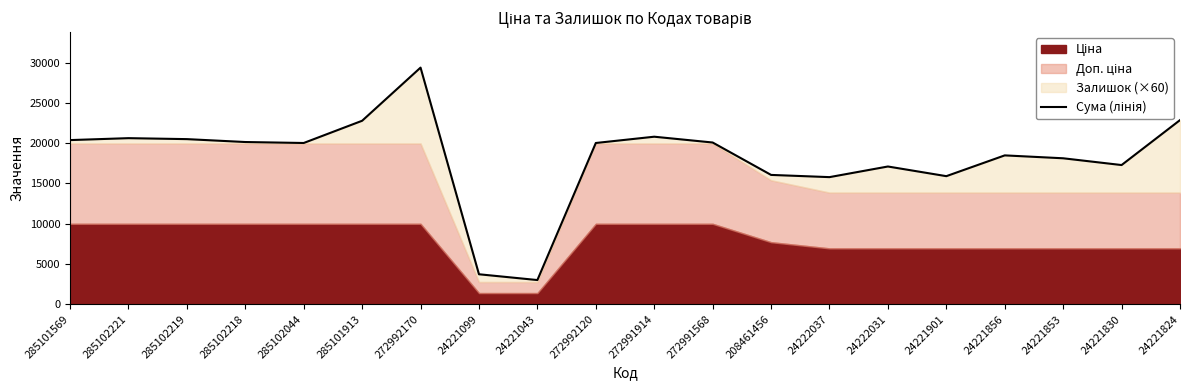

Between 285102221 and 272992170, which is larger?

272992170